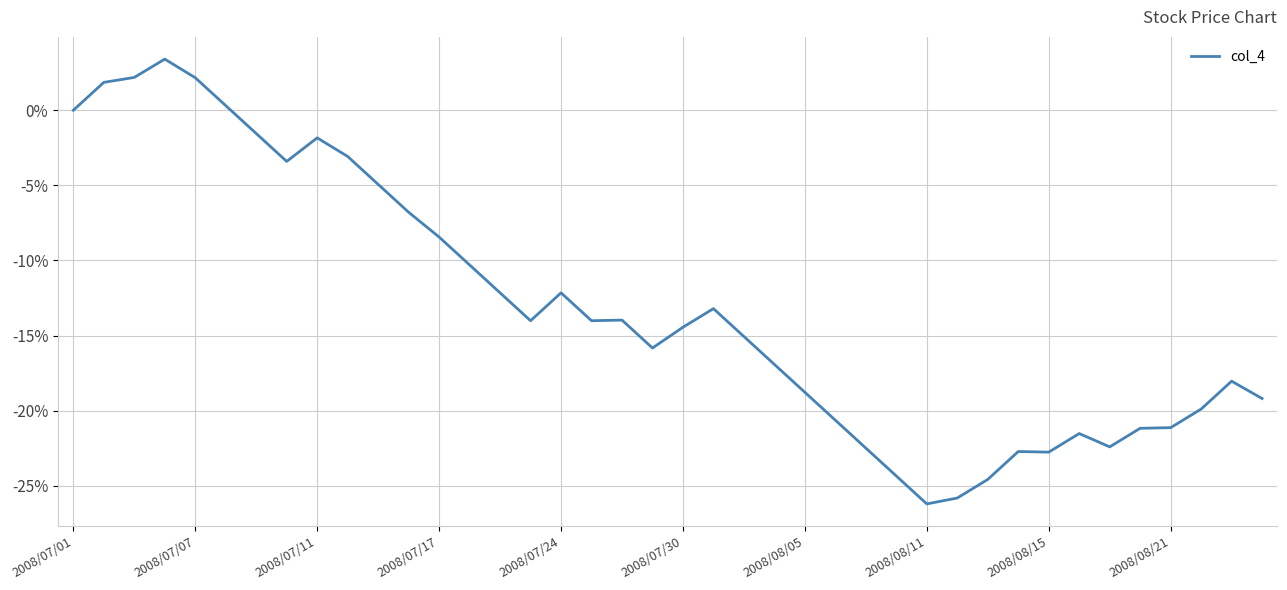

How many distinct data groups are displayed?

1